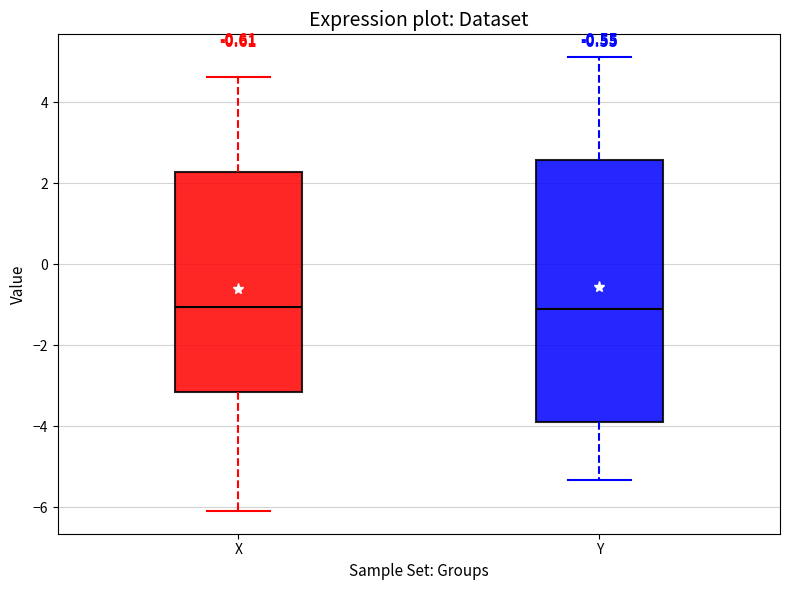

Reading left to right, transcribe this box plot: for each box, give where its median line is, the range the box spans, and where its two whiskers end, as read against the y-axis. The values are not printed on the chart, so give them approximately, as read against the axis.

X: median -1.0, box -3.2 to 2.2, whiskers -6.0 to 4.6
Y: median -1.0, box -4.0 to 2.6, whiskers -5.4 to 5.2